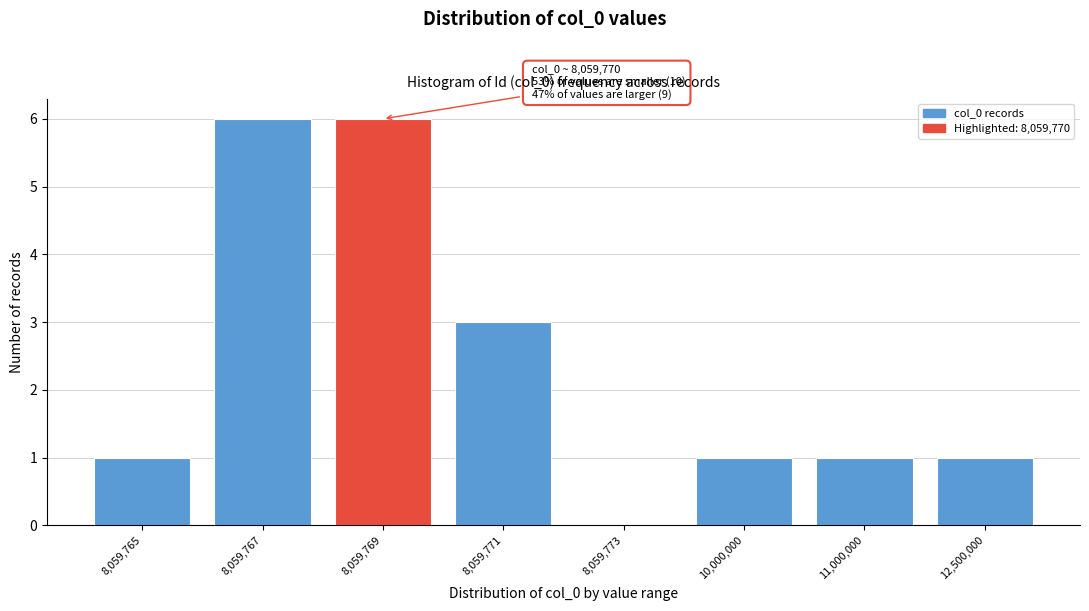

Reading left to right, what are all the values shown in this chart?

8,059,765=1	8,059,767=6	8,059,769=6	8,059,771=3	8,059,773=0	10,000,000=1	11,000,000=1	12,500,000=1